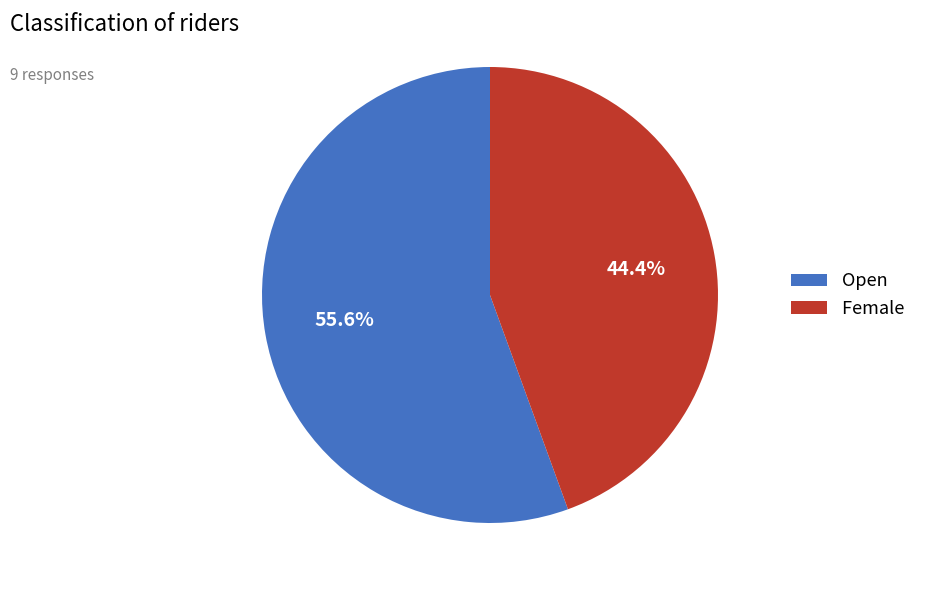

What is the smallest slice in the pie chart?

Female